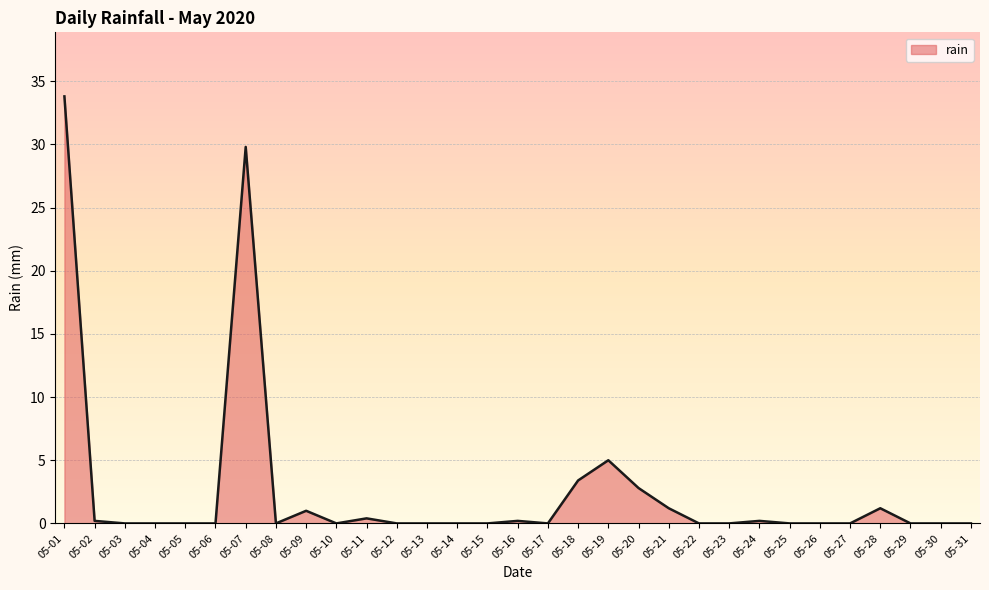

Which label corresponds to the largest value in the chart?

05-01